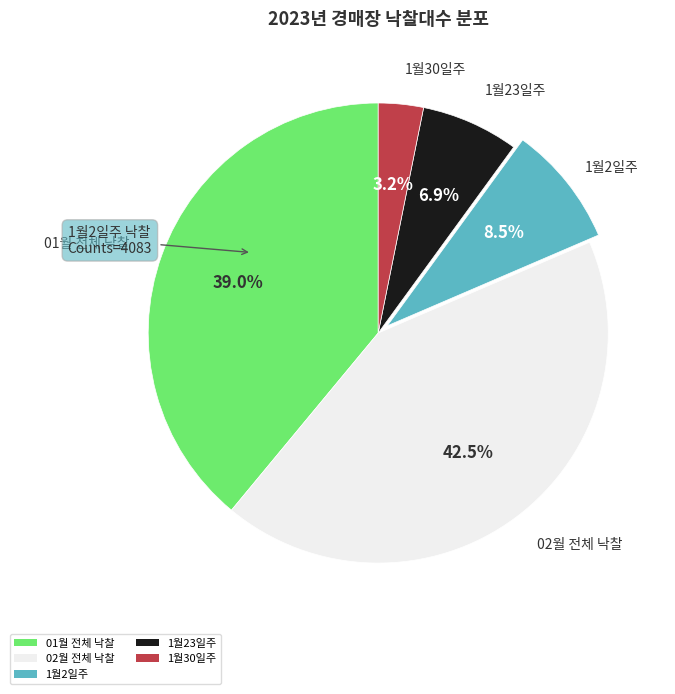

Between 02월 전체 낙찰 and 1월2일주, which is larger?

02월 전체 낙찰